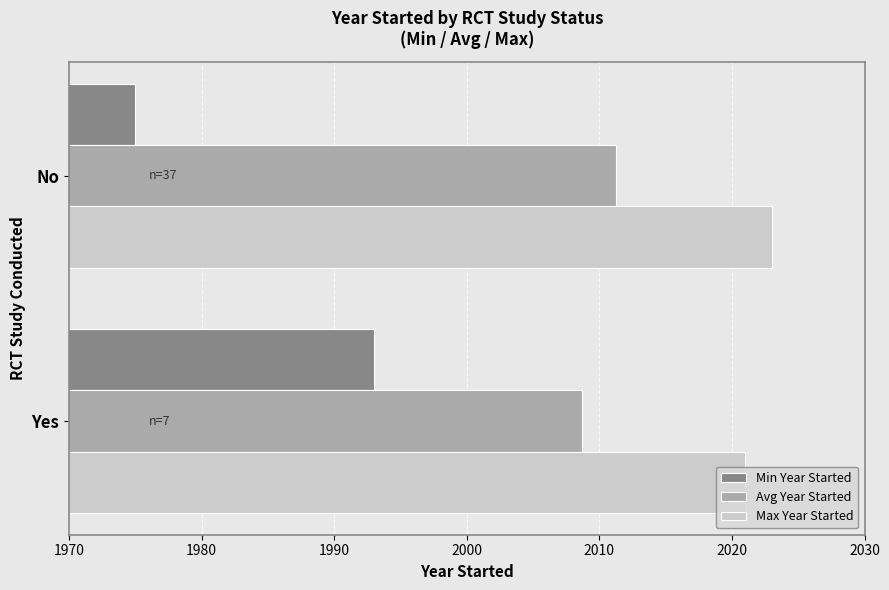

At which label is Max Year Started closest to 2022?

Yes